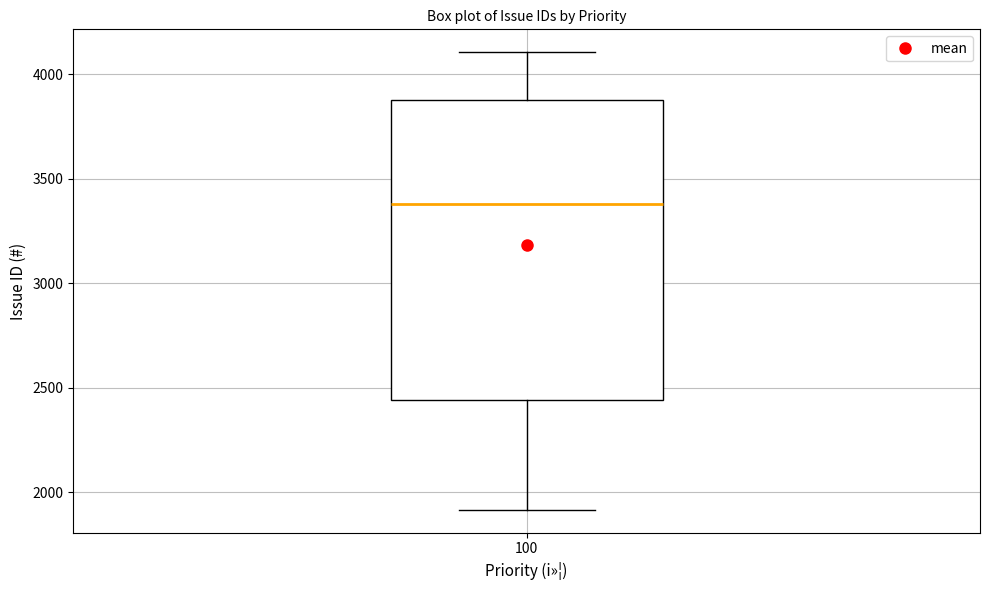

Where does the upper whisker of the box at x = 100 end on the y-axis? The values are not printed on the chart, so give them approximately, as read against the axis.

4100